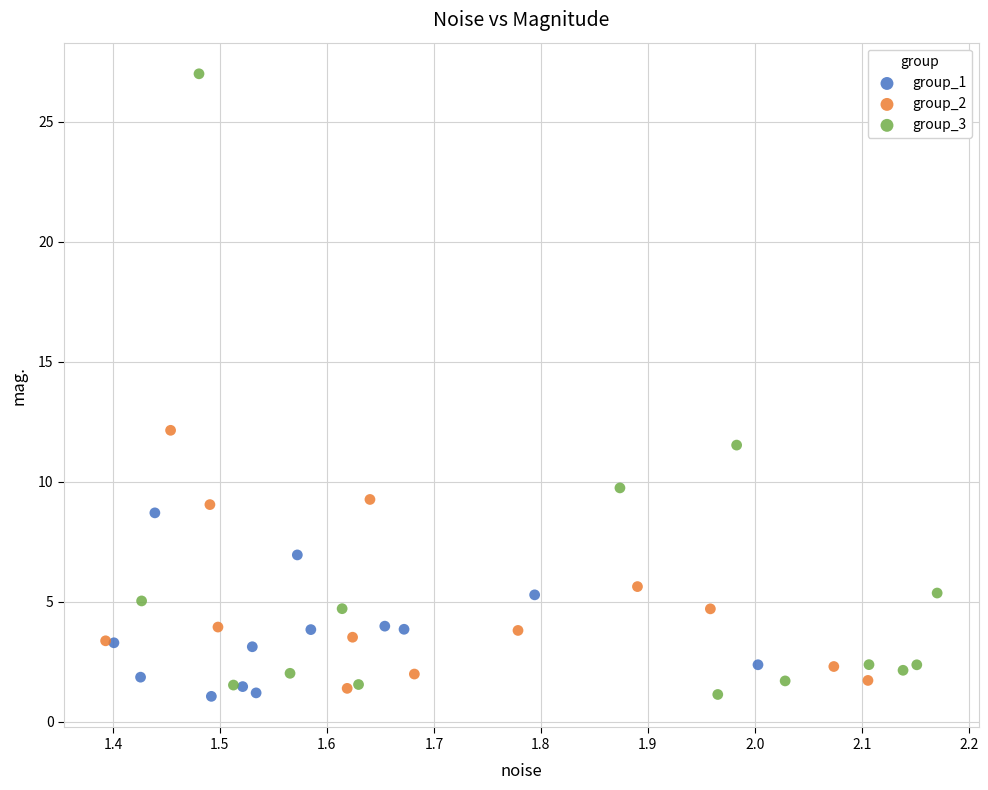

Which series reaches the maximum Y coordinate?

group_3